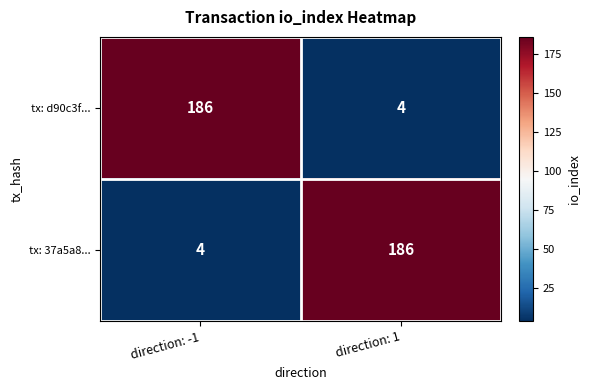

What is the sum of all tx: d90c3f... values?

190